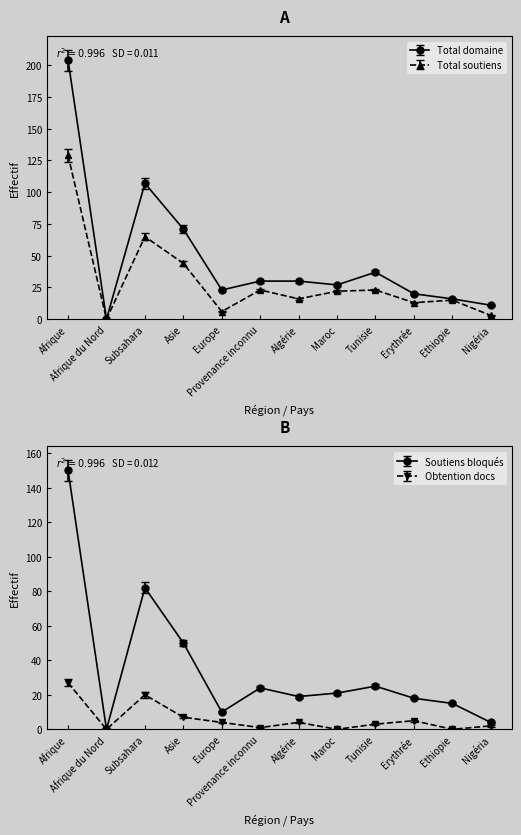

How many values in the Total domaine series are below 30?

6